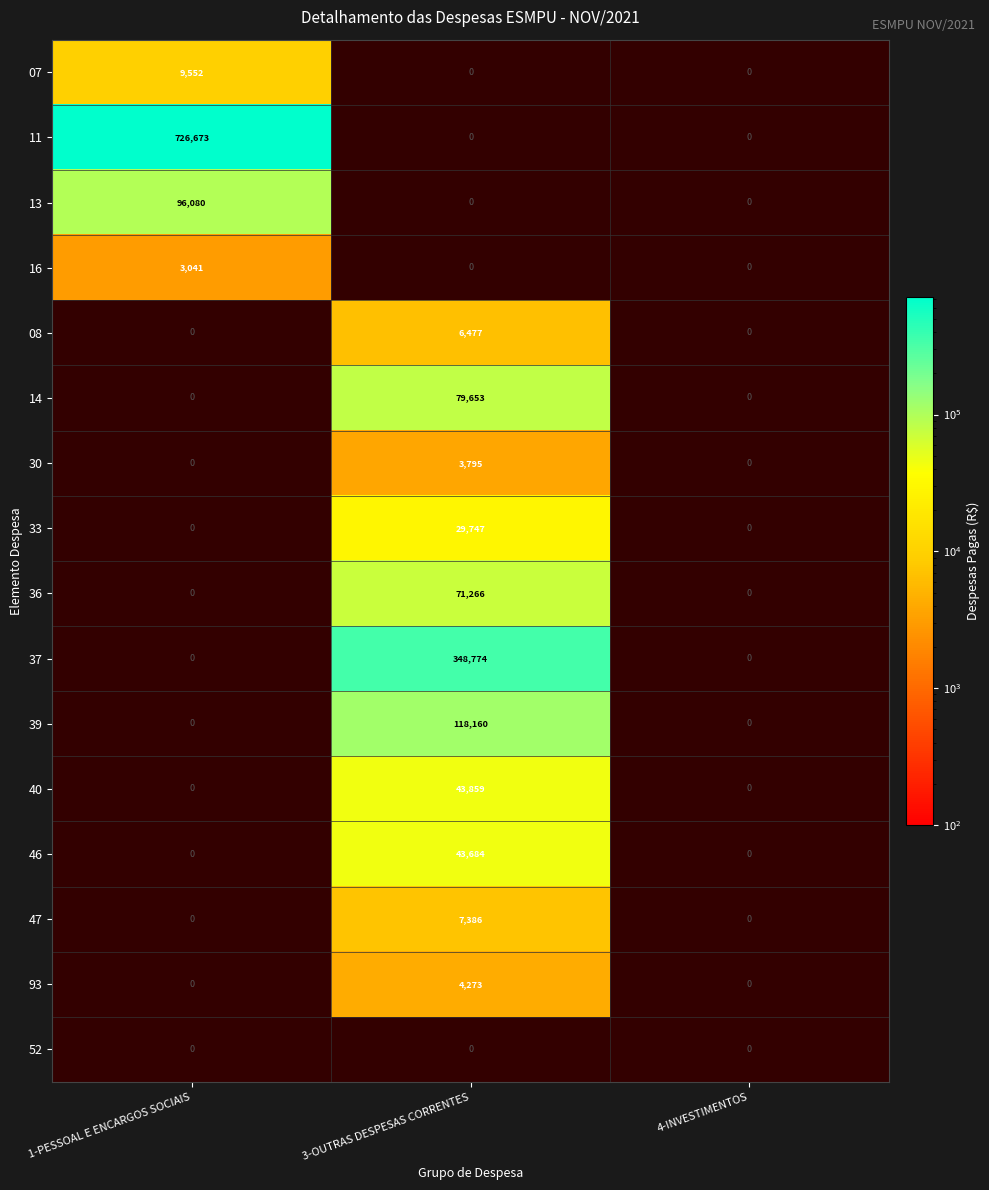

What is the maximum value shown in the chart?

726672.6